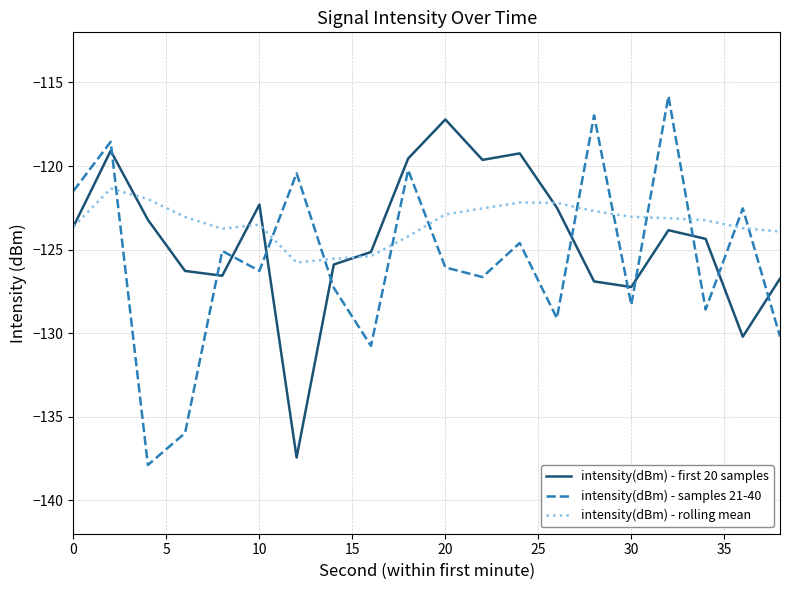

How many intersections are there between intensity(dBm) - samples 21-40 and intensity(dBm) - rolling mean?

11